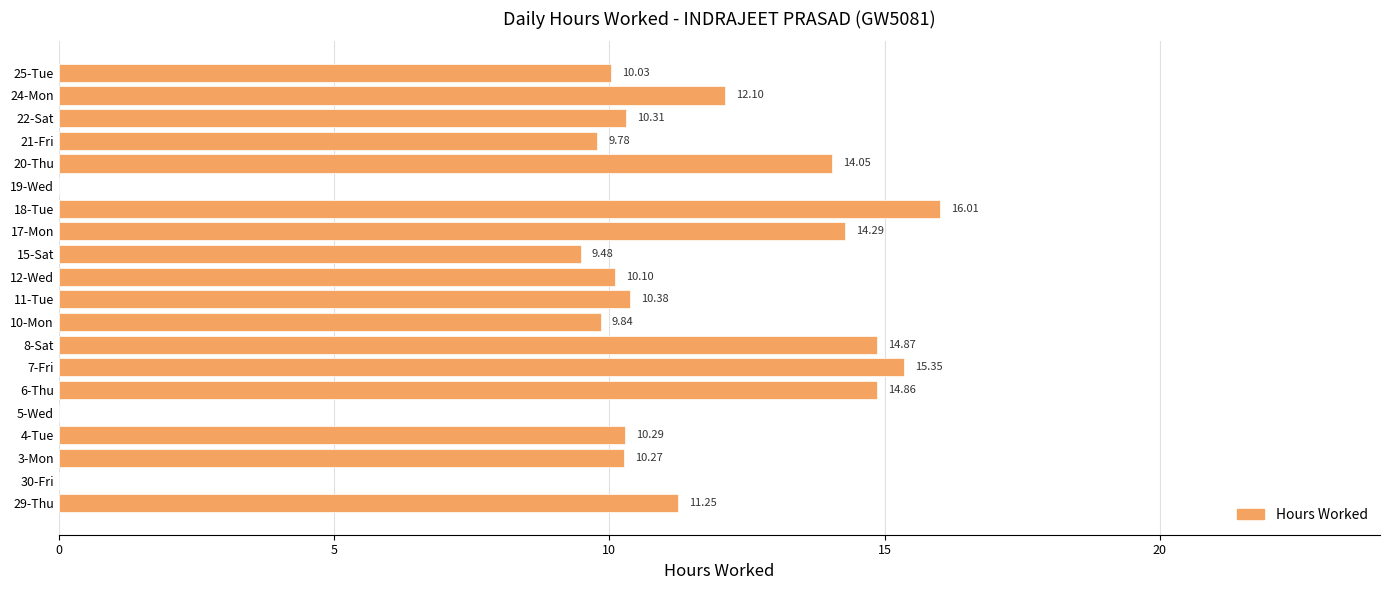

What is the sum of the values at 3-Mon and 30-Fri?

10.3